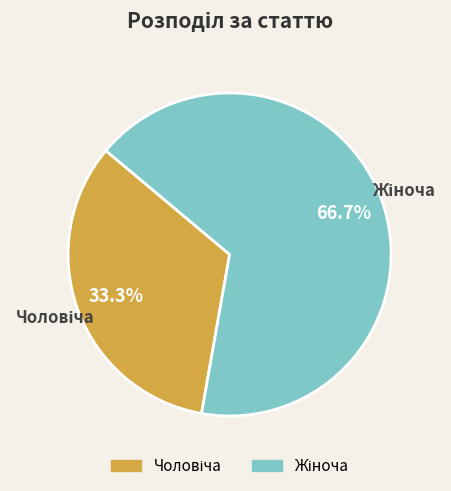

Is there a majority slice in this chart?

Yes